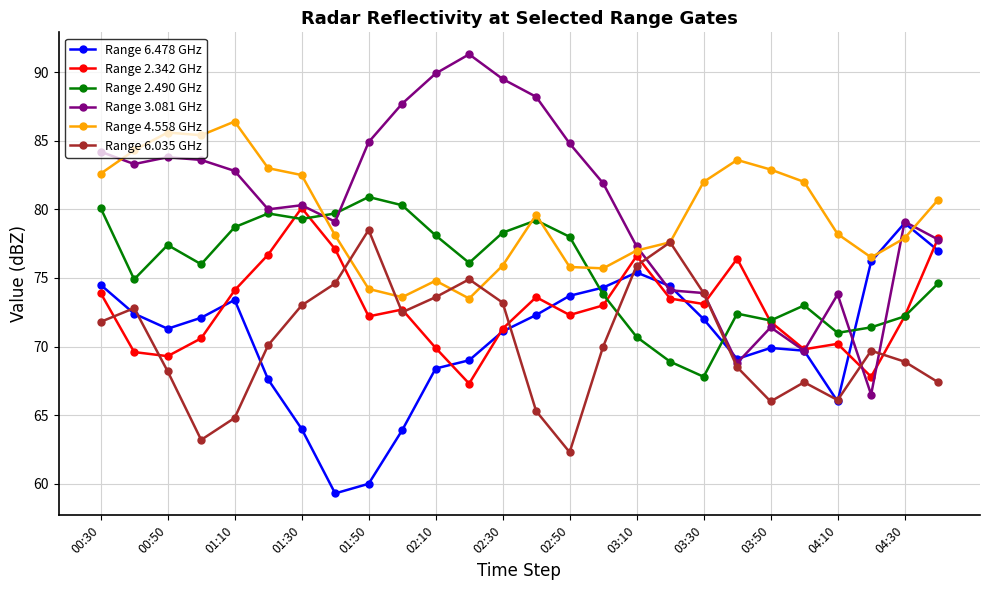

Which series has the largest range (max minus min)?

Range 3.081 GHz